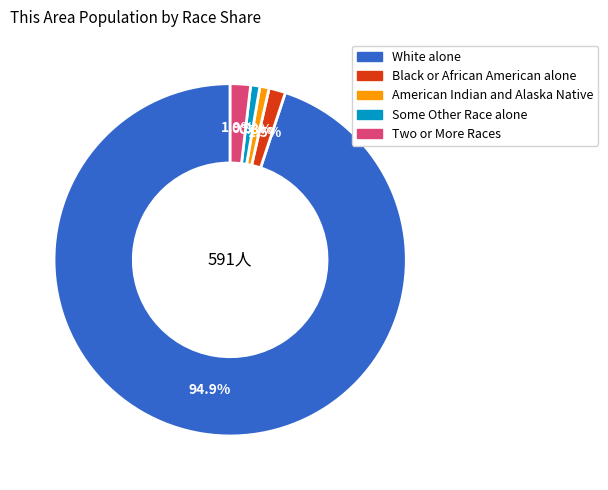

Is there a majority slice in this chart?

Yes